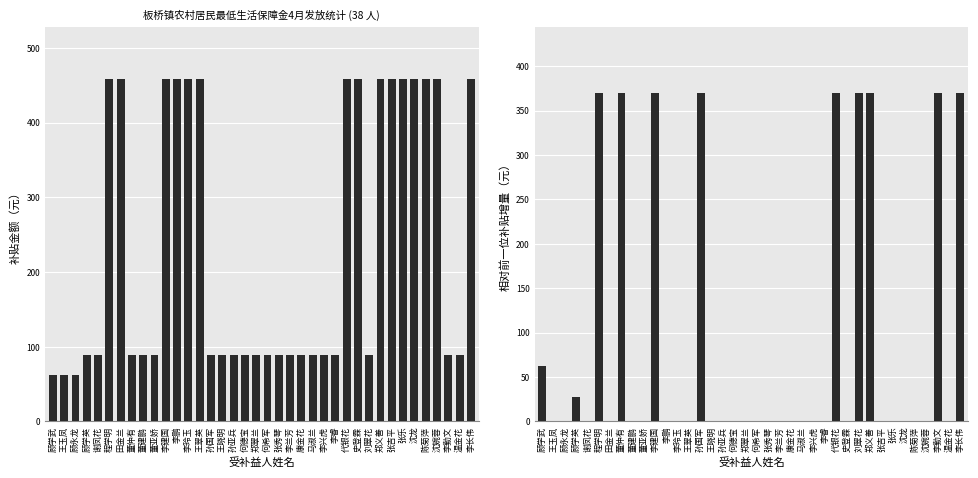

At which label is 补贴金额 closest to 260?

顾学英